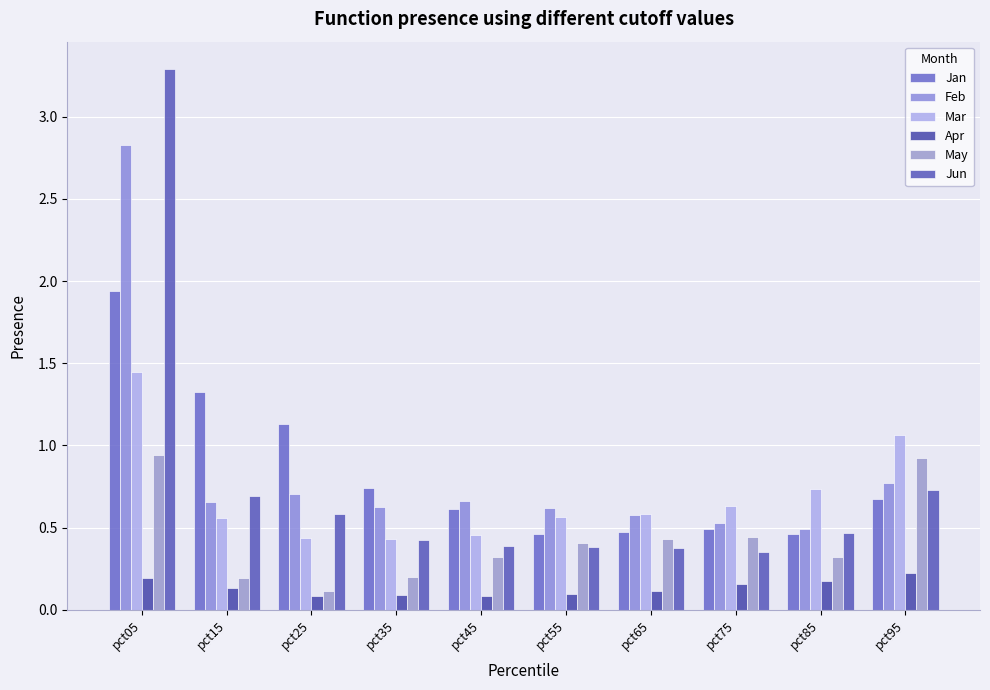

Are the bars horizontal?

No